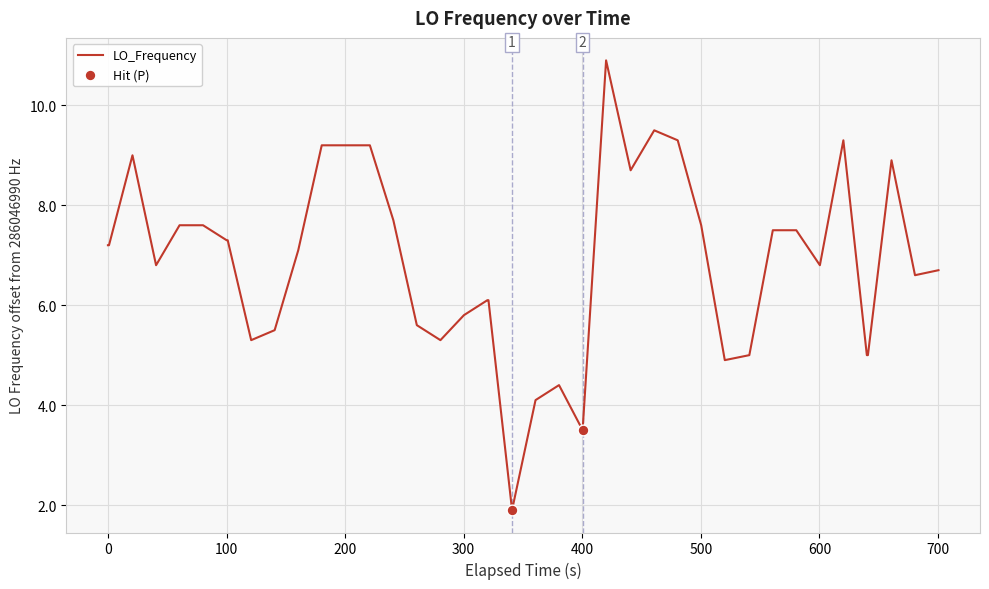

What is the smallest value displayed?

1.9